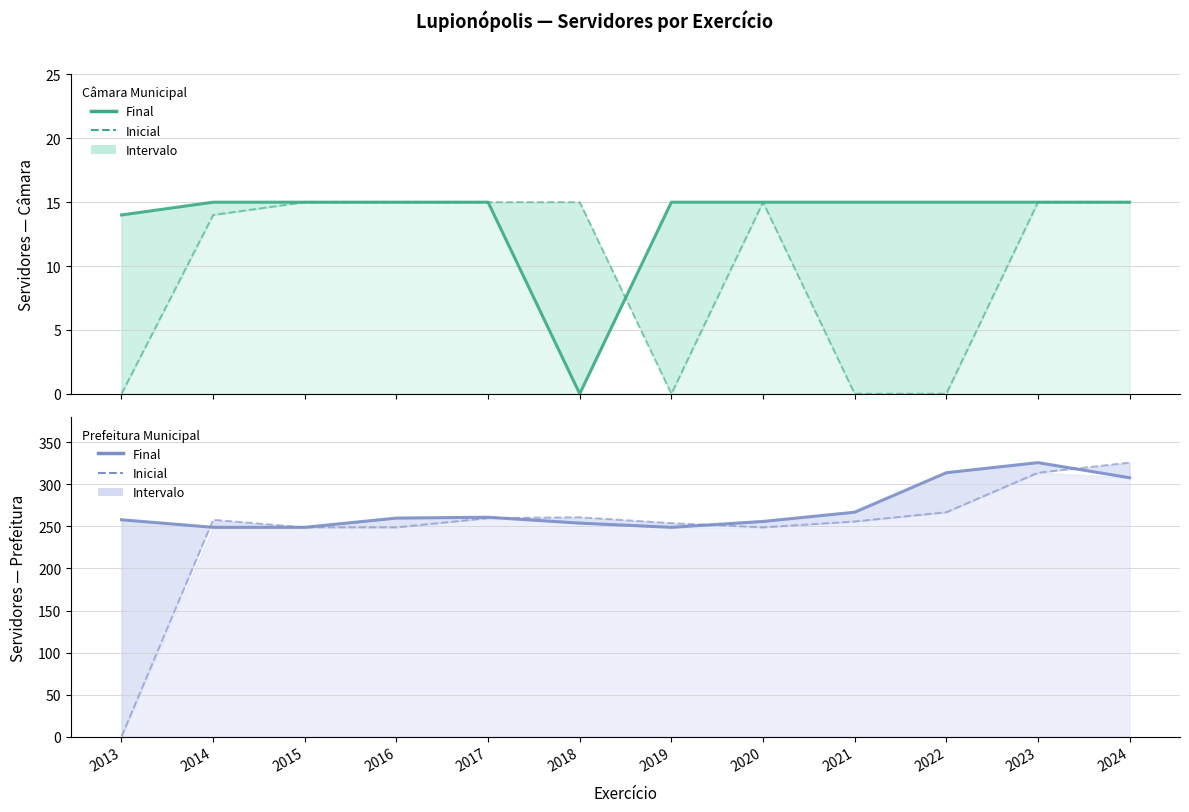

Which series changed the most between 2013 and 2017?

Prefeitura Inicial